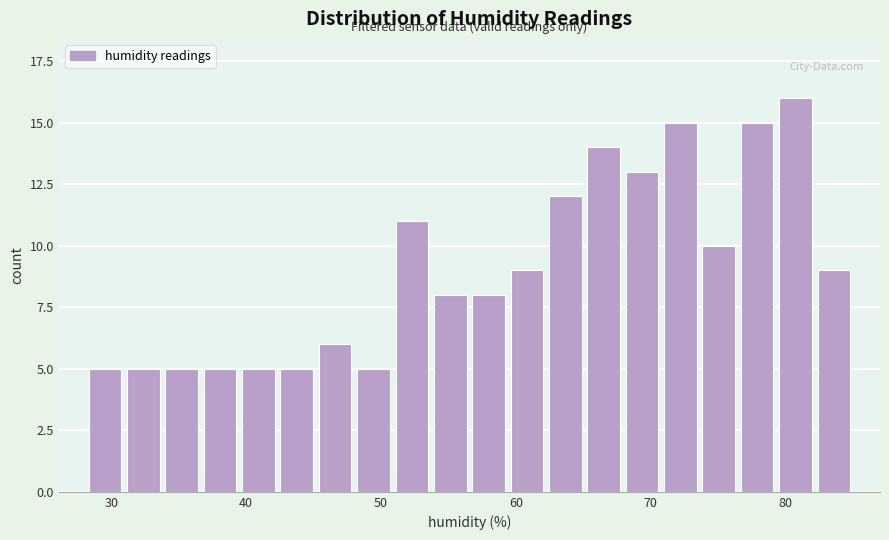

Around what value on the x-axis is the tallest bar? Give the approximate position of its centre, as read against the axis.

81